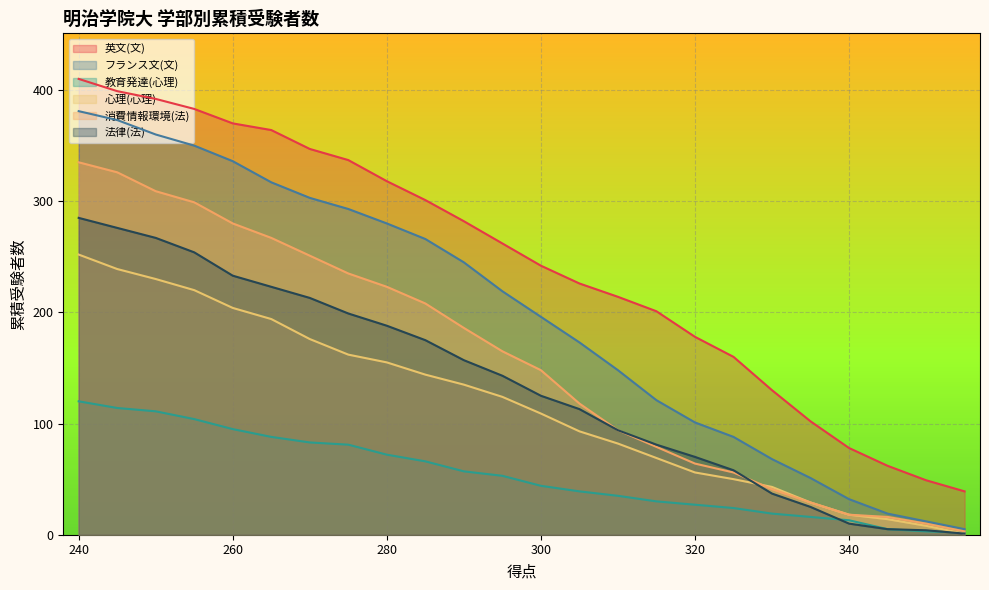

Which series changed the most between 330 and 265?

心理(心理)